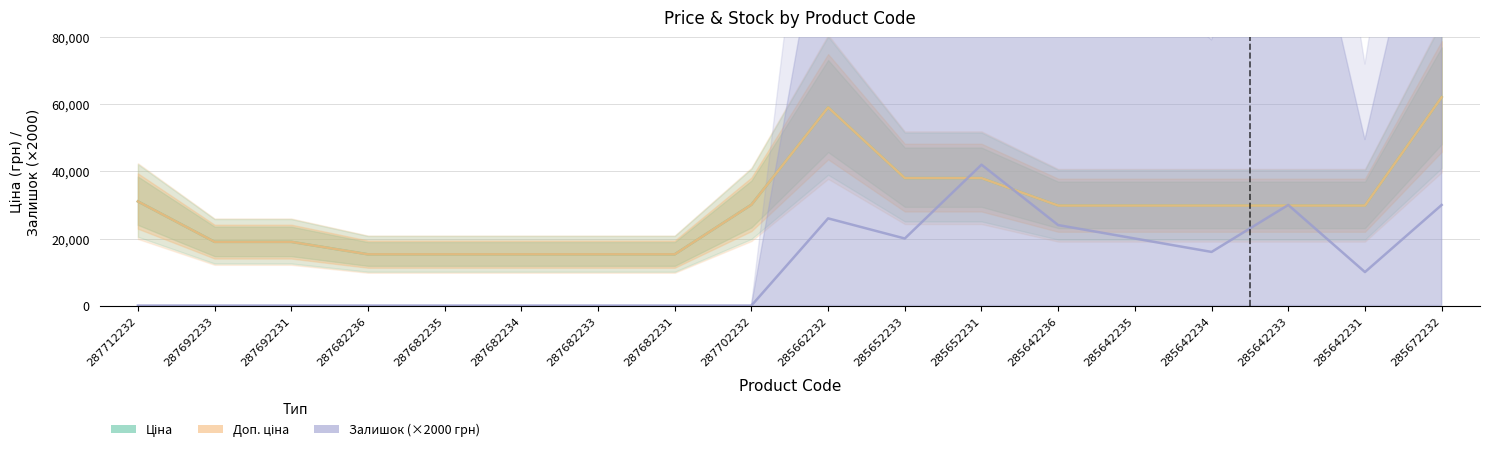

What is the difference between the highest and lowest values at 285642235?

9819.2